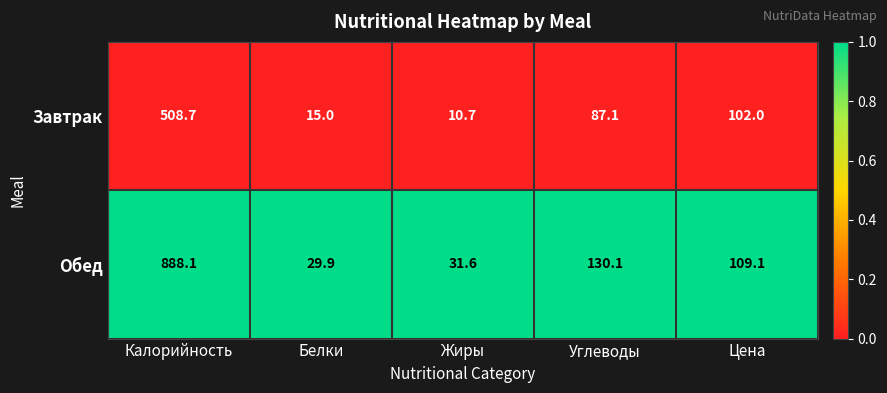

At which category does the chart reach its minimum across all series?

Жиры